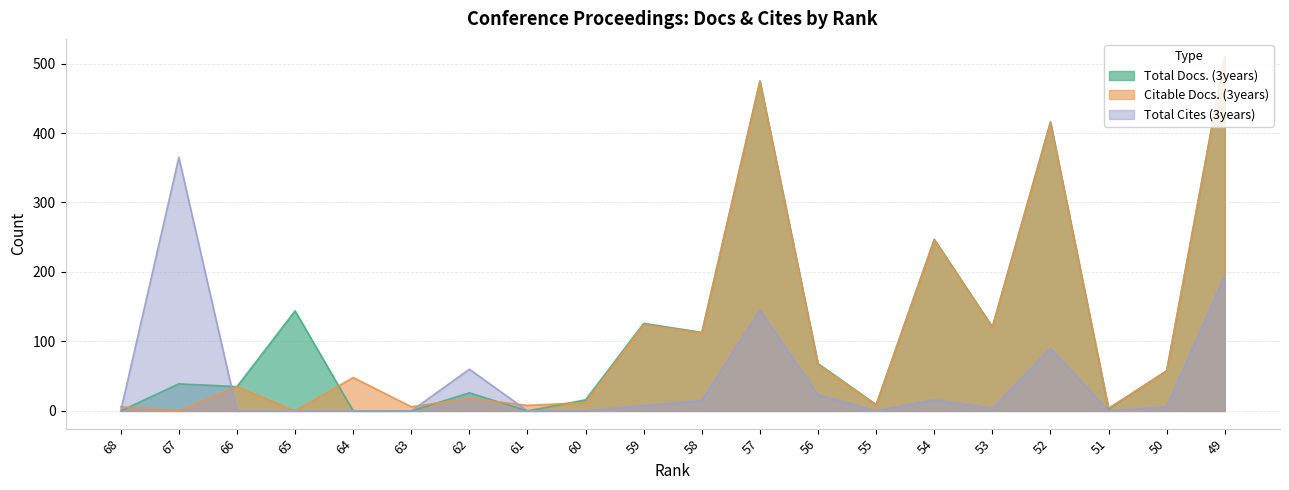

At how many categories does at least one series exceed 397?

3